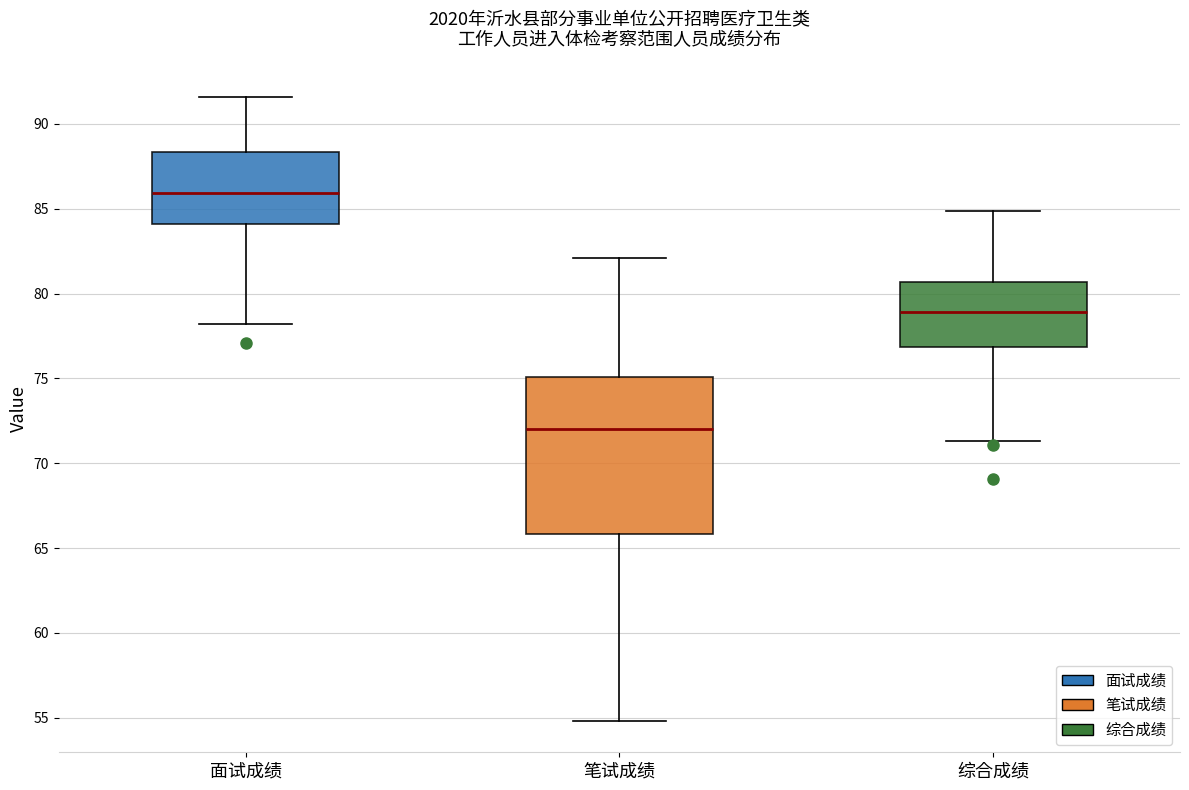

Where does the median line of the box for 面试成绩 sit on the y-axis? The values are not printed on the chart, so give them approximately, as read against the axis.

86.0